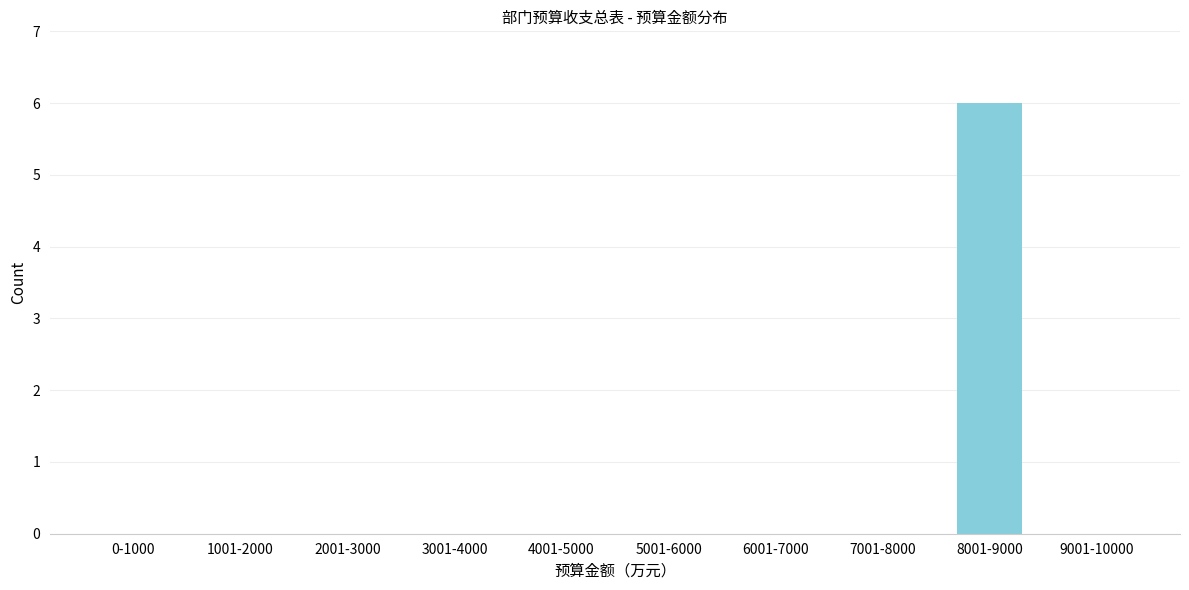

Reading right to left, what are all the values shown in this chart?

9001-10000=0	8001-9000=6	7001-8000=0	6001-7000=0	5001-6000=0	4001-5000=0	3001-4000=0	2001-3000=0	1001-2000=0	0-1000=0